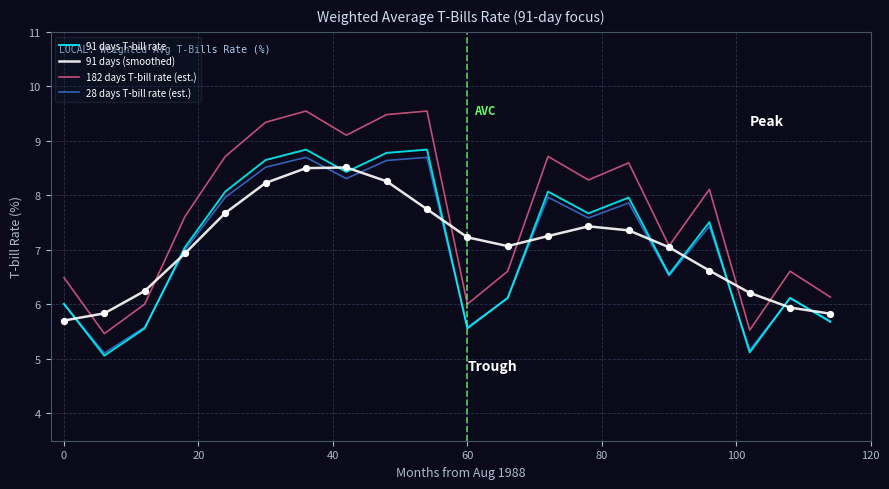

Which series has the largest range (max minus min)?

182 days T-bill rate (est.)